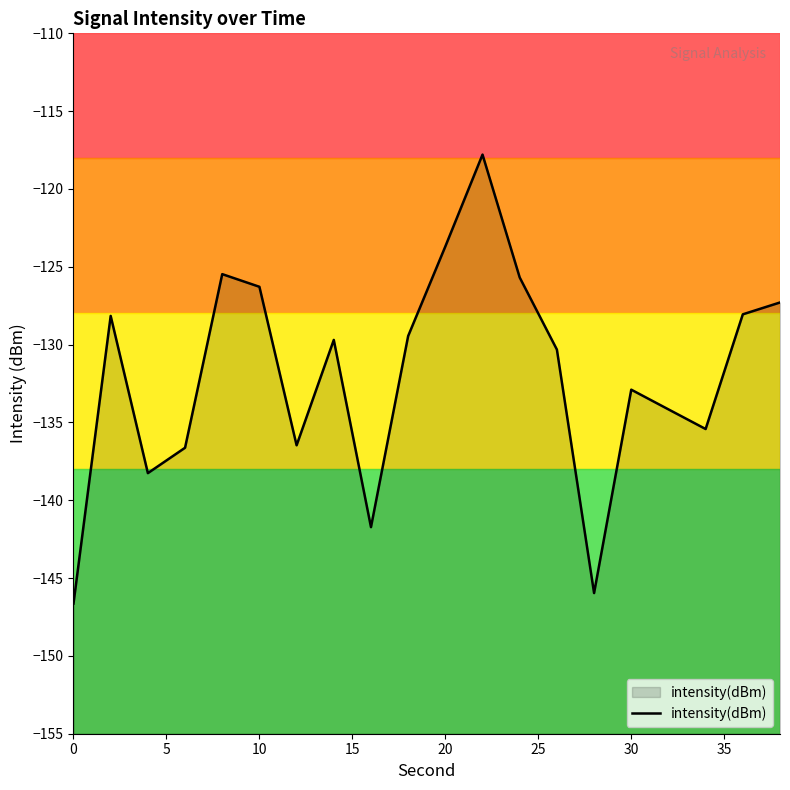

True or false: the data shows -146.6 at 0.

True